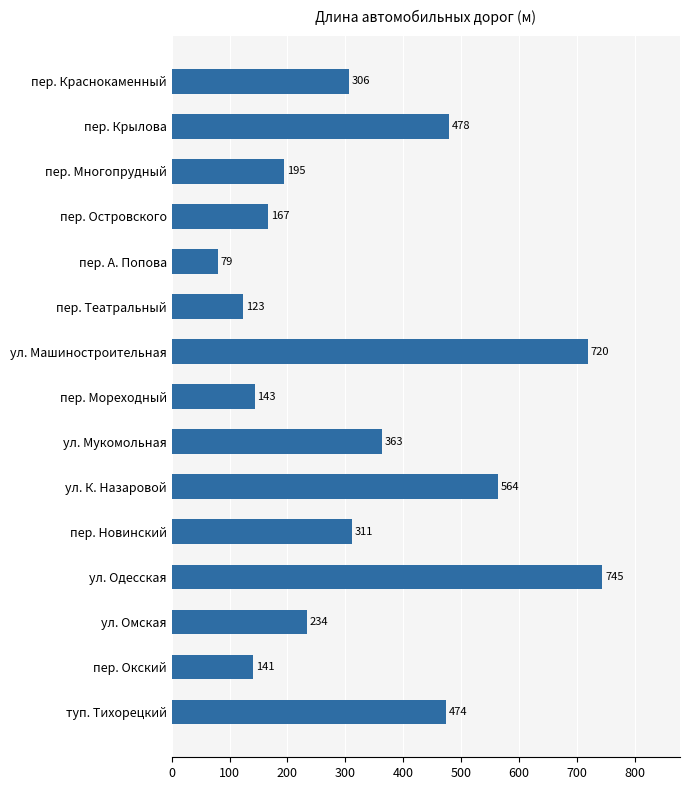

What is the maximum value shown in the chart?

744.6